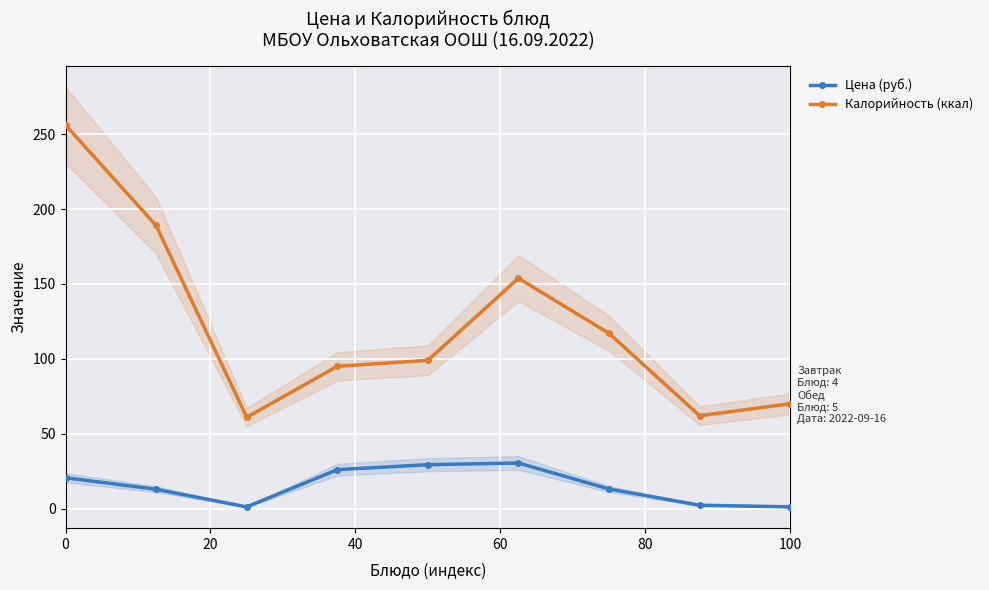

True or false: Калорийность (ккал) and Цена (руб.) intersect in this chart.

False